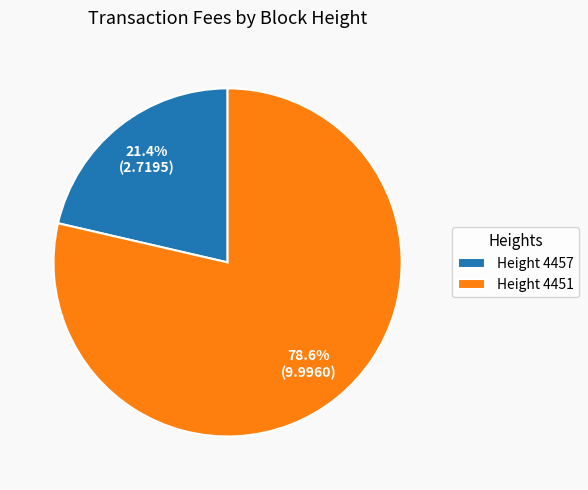

Is there a majority slice in this chart?

Yes